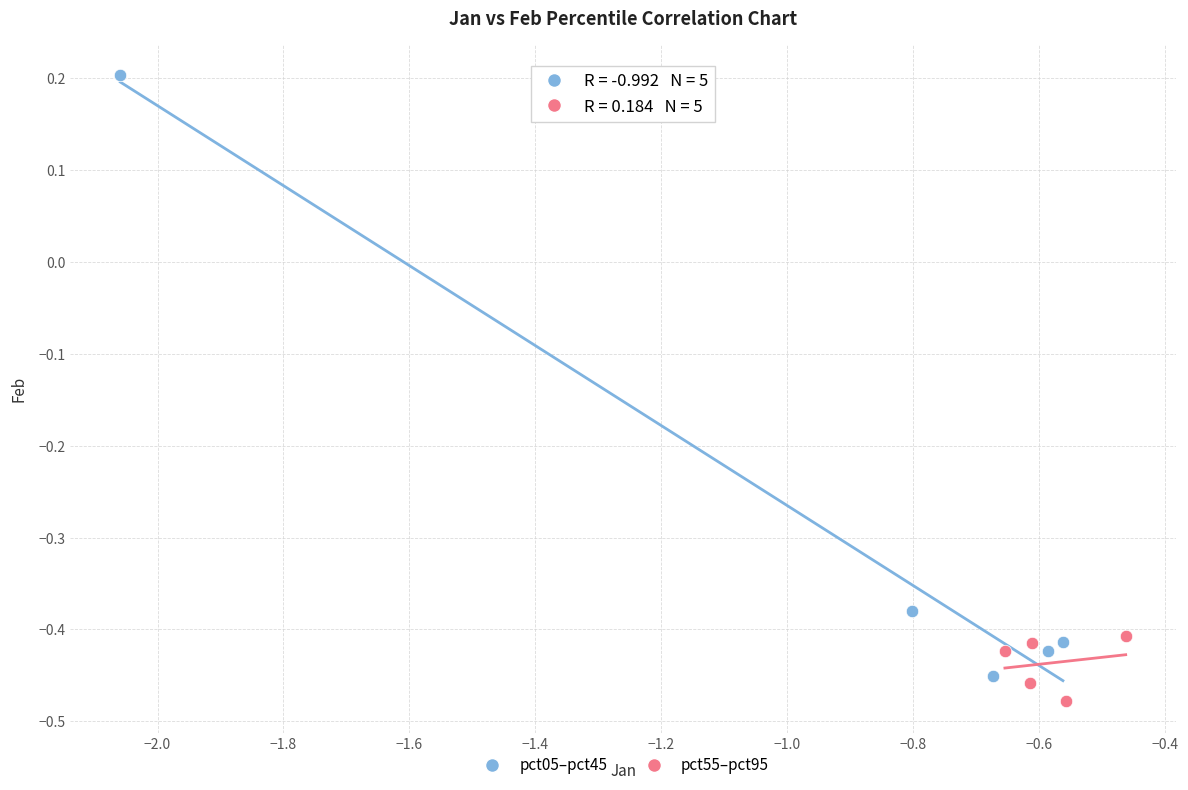

Which series reaches the maximum Y coordinate?

pct05–pct45